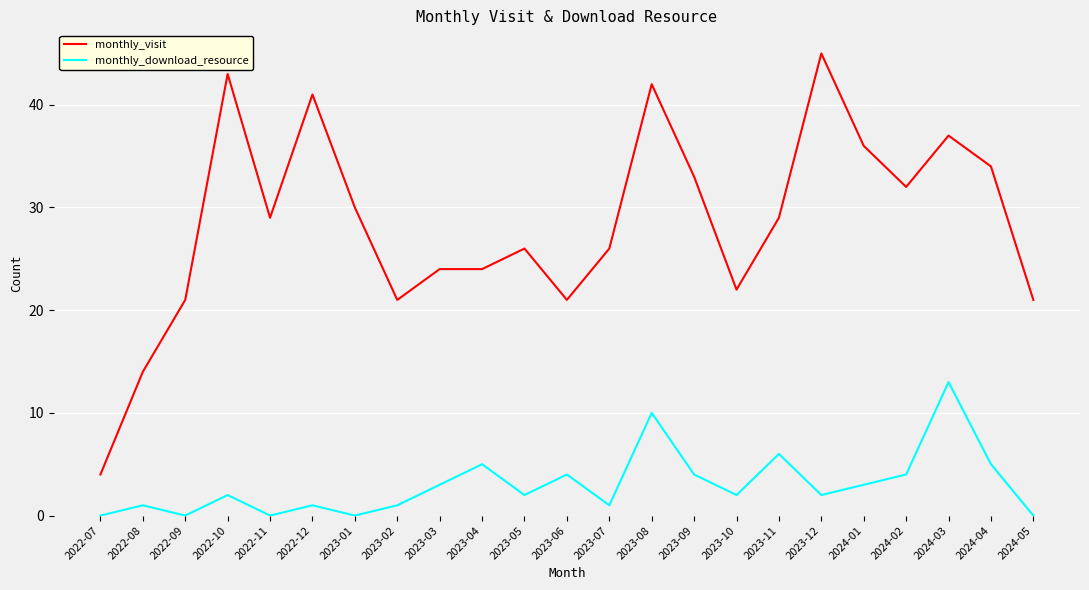

What position from the right is 2024-05?

1